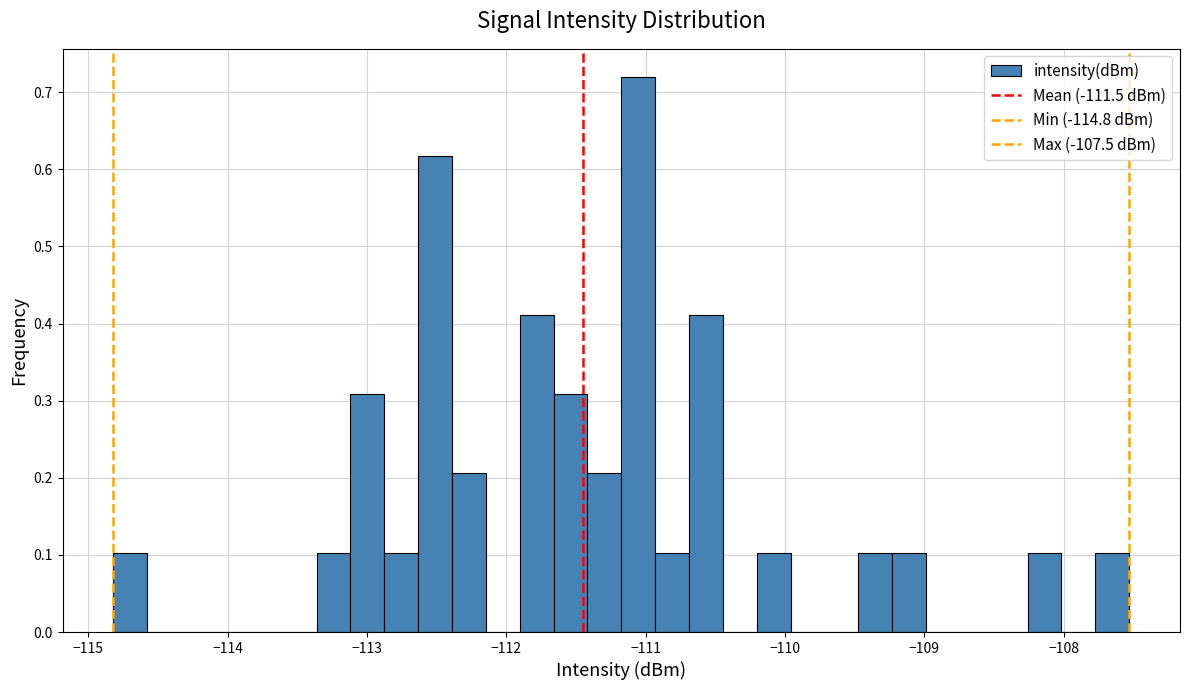

Read against the x-axis, roughly where is the centre of the tallest bar?

-111.1